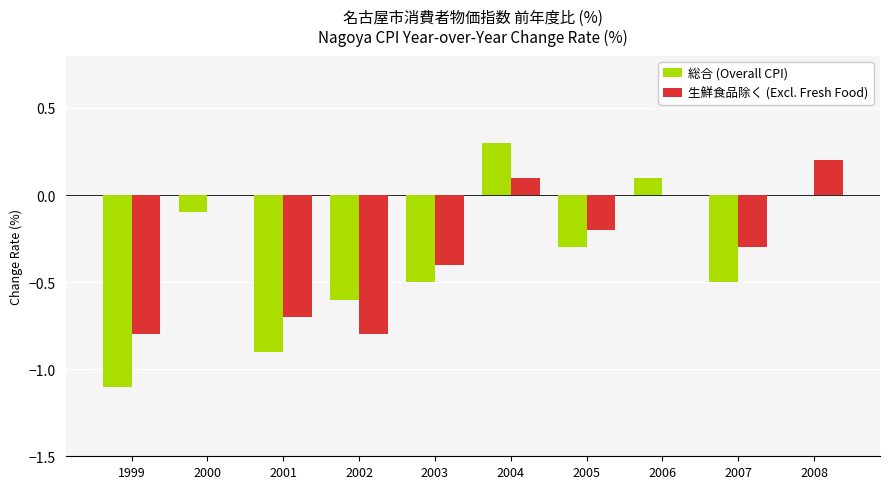

Between 1999 and 2008, which series saw the biggest shift?

総合 (Overall CPI)